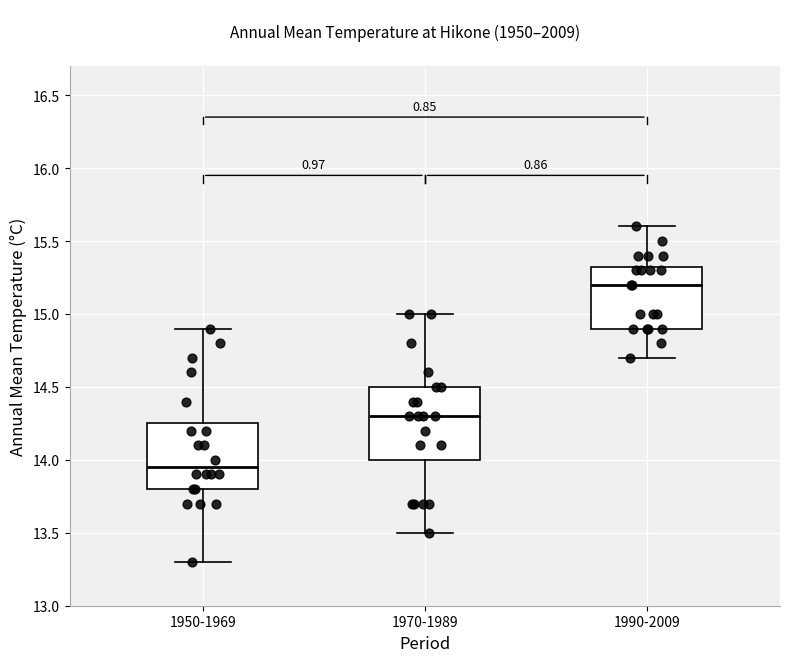

Reading left to right, transcribe this box plot: for each box, give where its median line is, the range the box spans, and where its two whiskers end, as read against the y-axis. The values are not printed on the chart, so give them approximately, as read against the axis.

1950-1969: median 13.95, box 13.80 to 14.25, whiskers 13.30 to 14.90
1970-1989: median 14.30, box 14.00 to 14.50, whiskers 13.50 to 15.00
1990-2009: median 15.20, box 14.90 to 15.35, whiskers 14.70 to 15.60